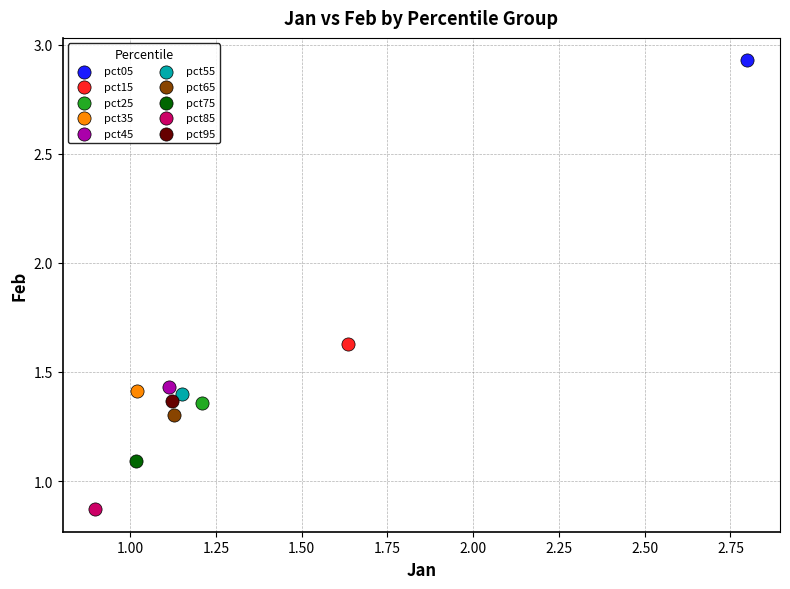

Which series reaches the minimum Y coordinate?

pct85